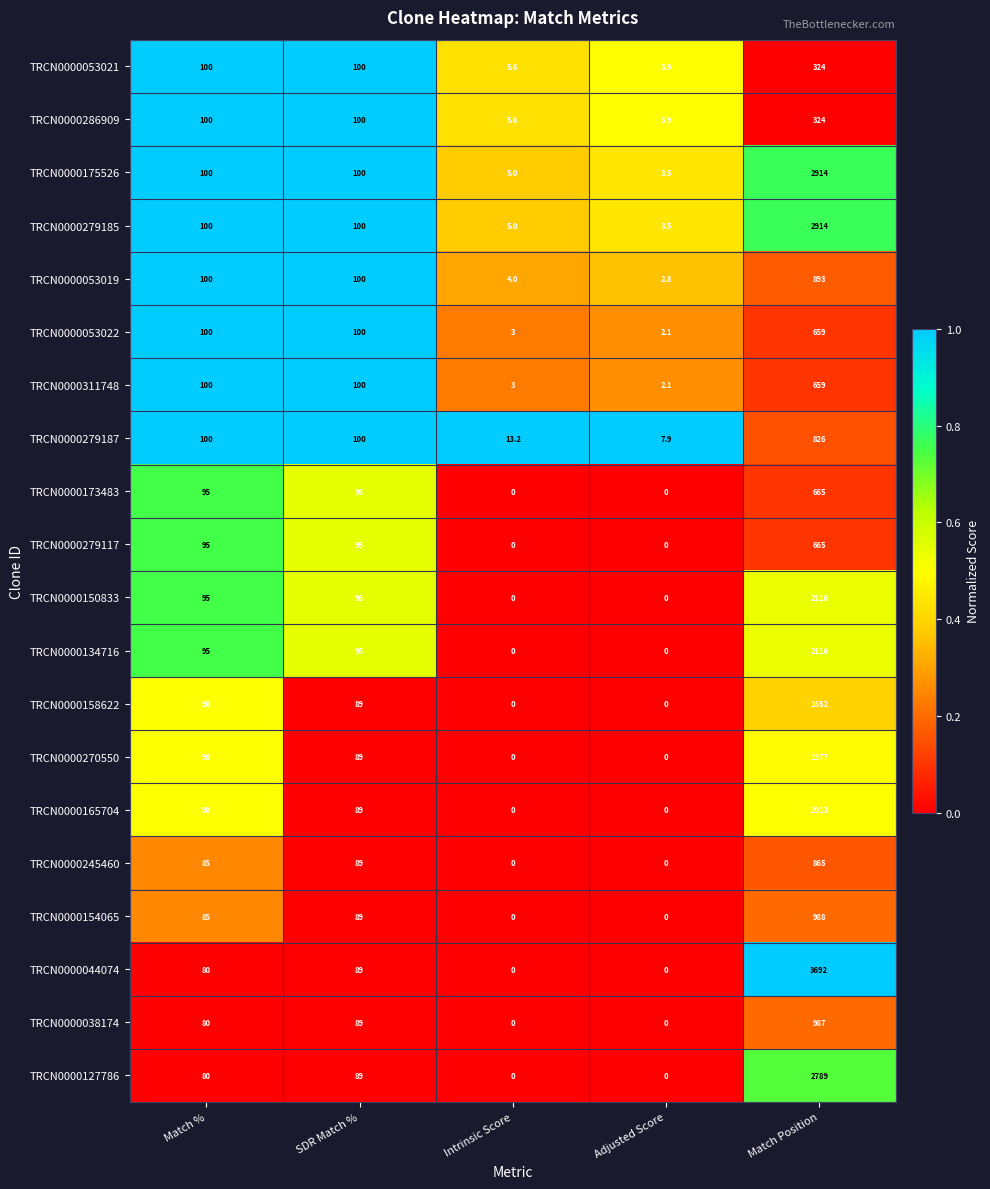

Where is TRCN0000038174 nearest to the value 493?

SDR Match %